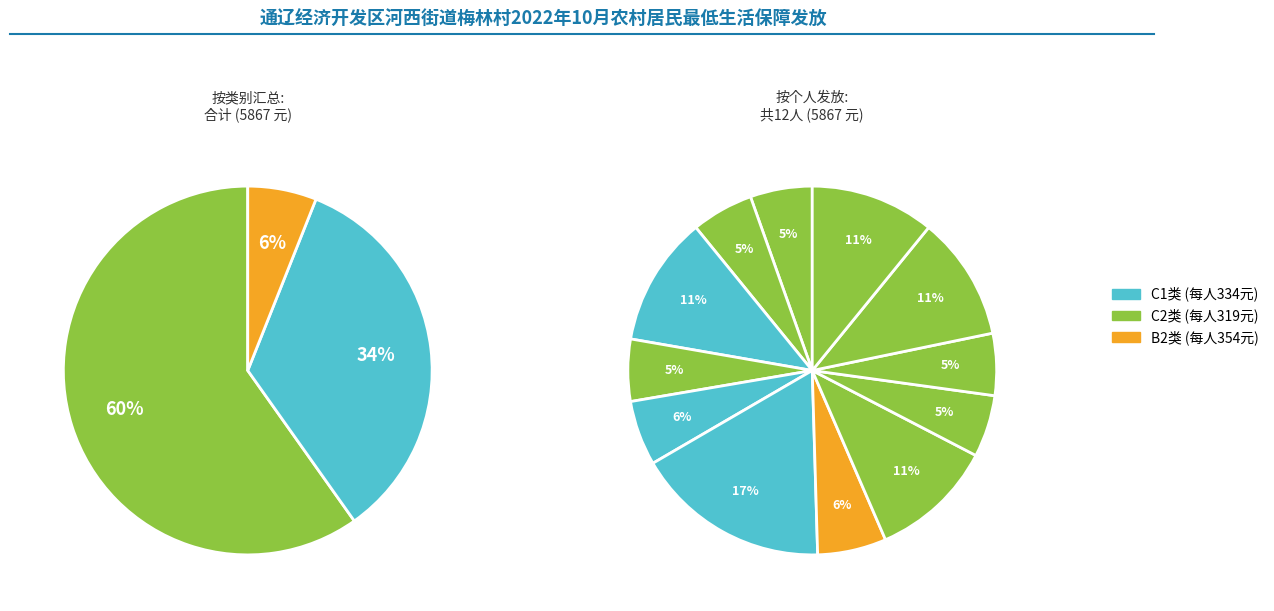

The 张全 slice represents 20% of the pie. True or false?

False